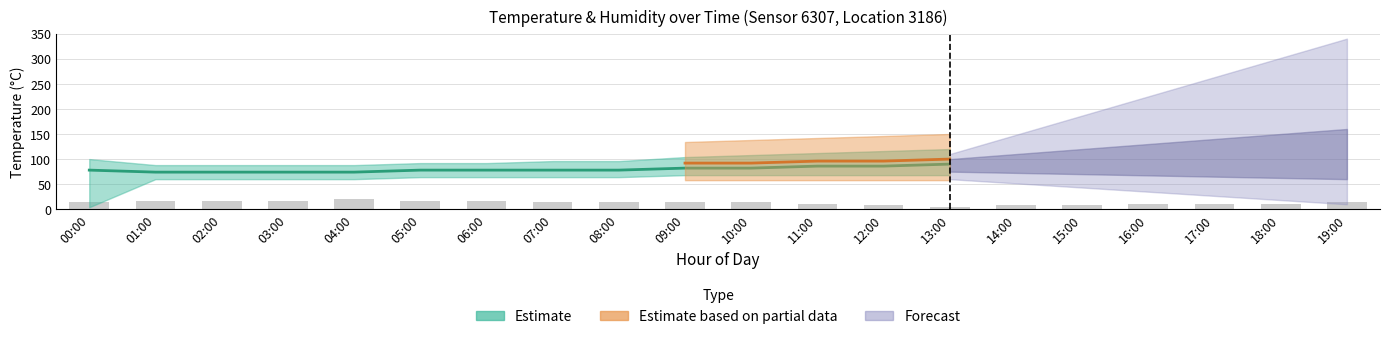

True or false: the data shows 8 at 15:00.

True